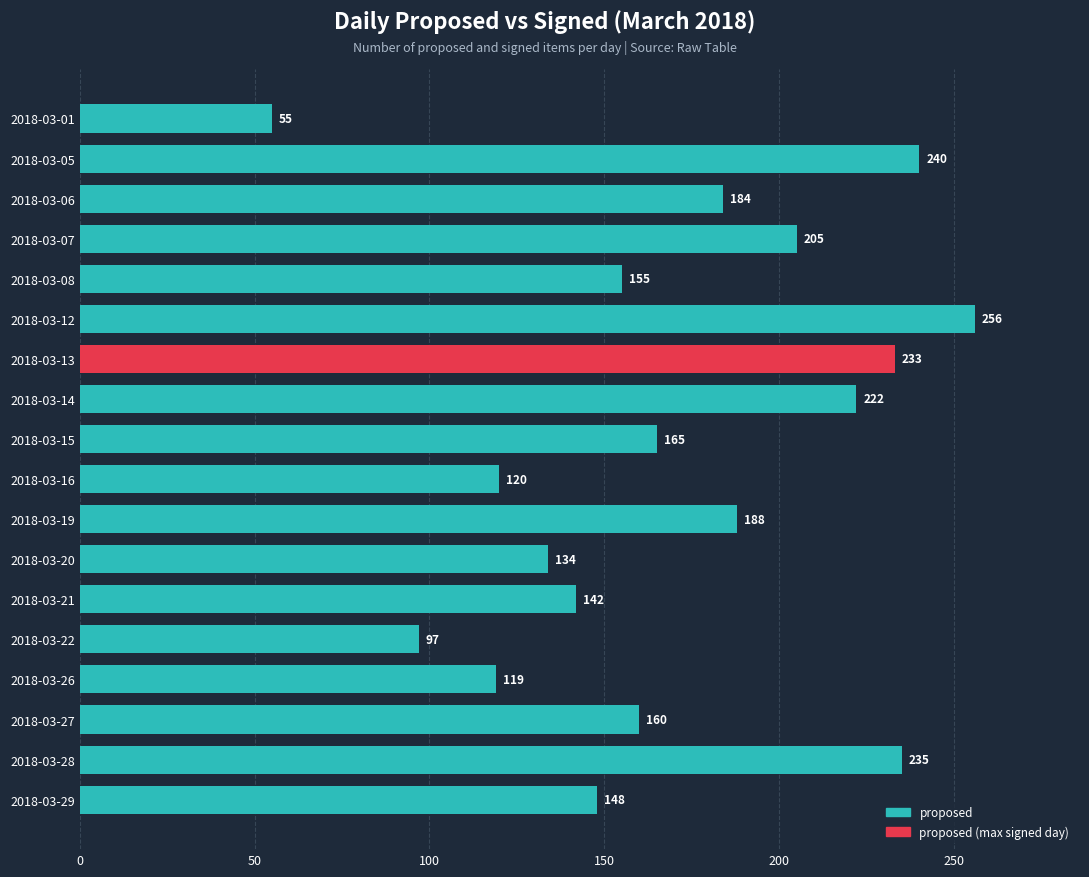

Reading bottom to top, transcribe all the data shown in this chart.

2018-03-29=148	2018-03-28=235	2018-03-27=160	2018-03-26=119	2018-03-22=97	2018-03-21=142	2018-03-20=134	2018-03-19=188	2018-03-16=120	2018-03-15=165	2018-03-14=222	2018-03-13=233	2018-03-12=256	2018-03-08=155	2018-03-07=205	2018-03-06=184	2018-03-05=240	2018-03-01=55